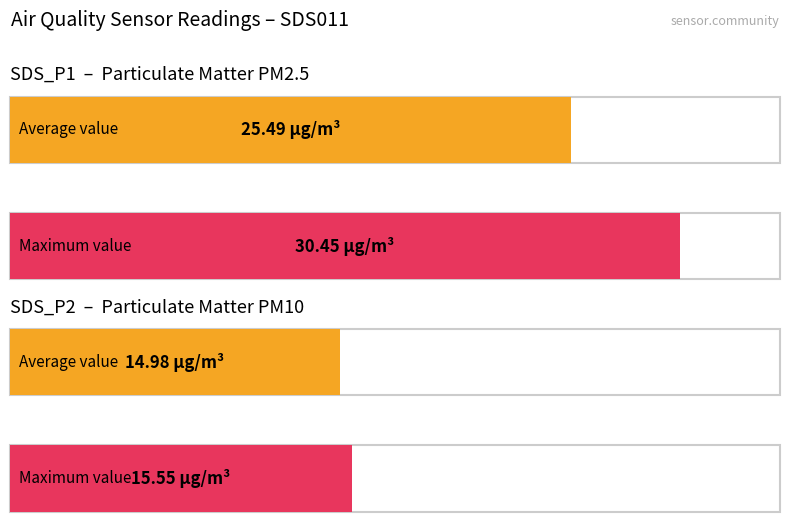

What are all the series names shown in the legend?

SDS_P1, SDS_P2